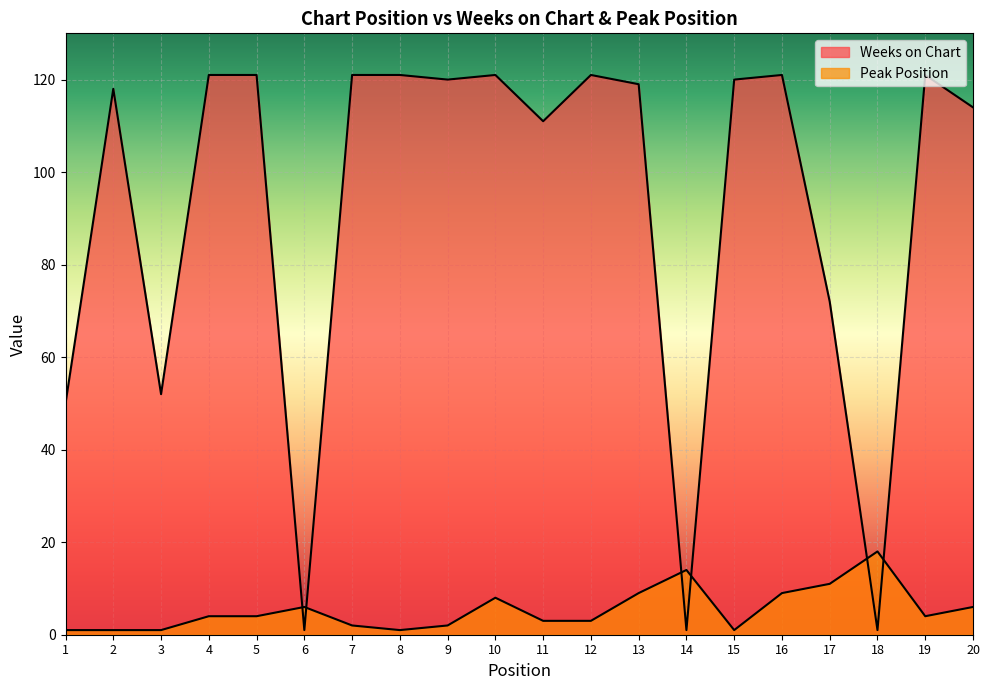

Where is Weeks on Chart nearest to the value 61?

3